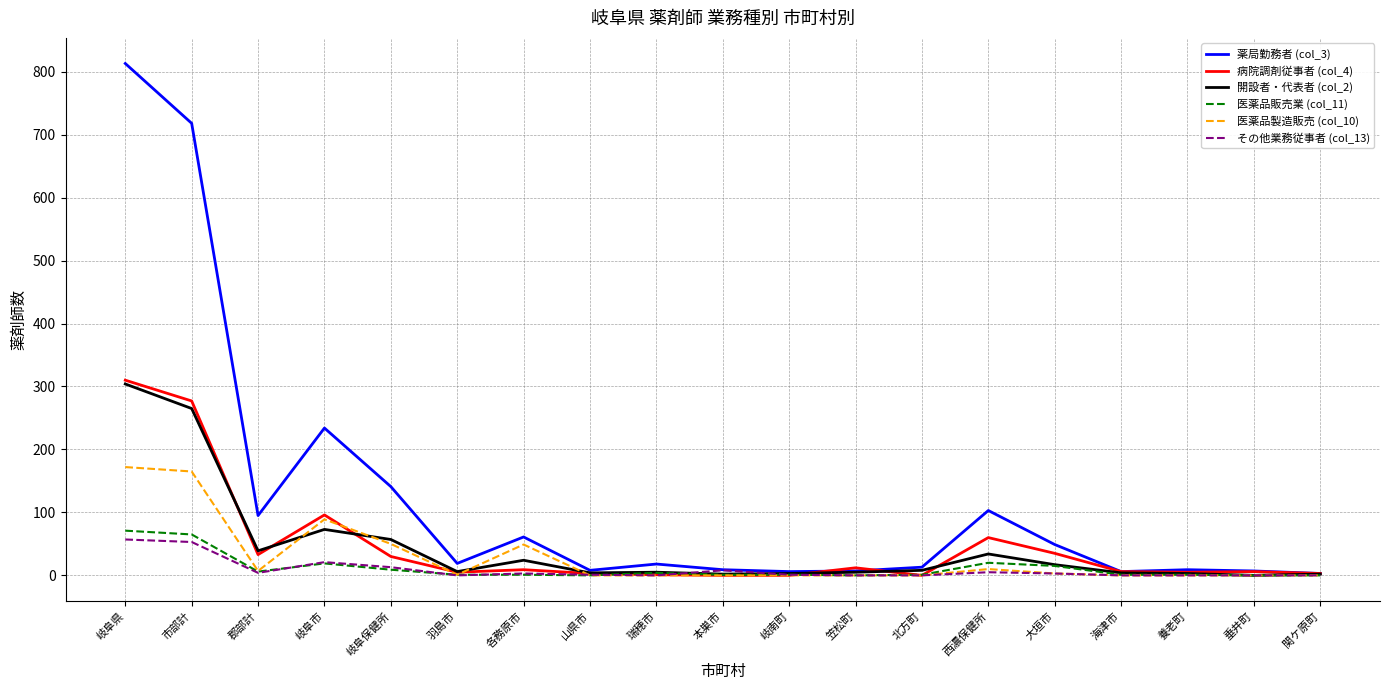

At which category is the sum across all series the highest?

岐阜県